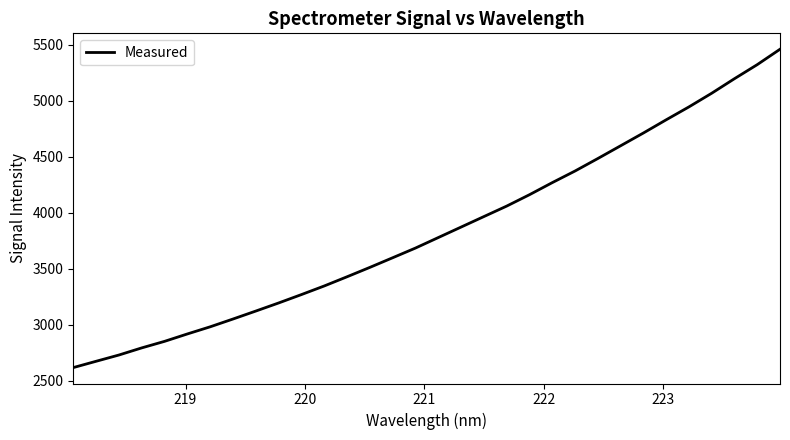

What is the maximum value shown in the chart?

5457.9